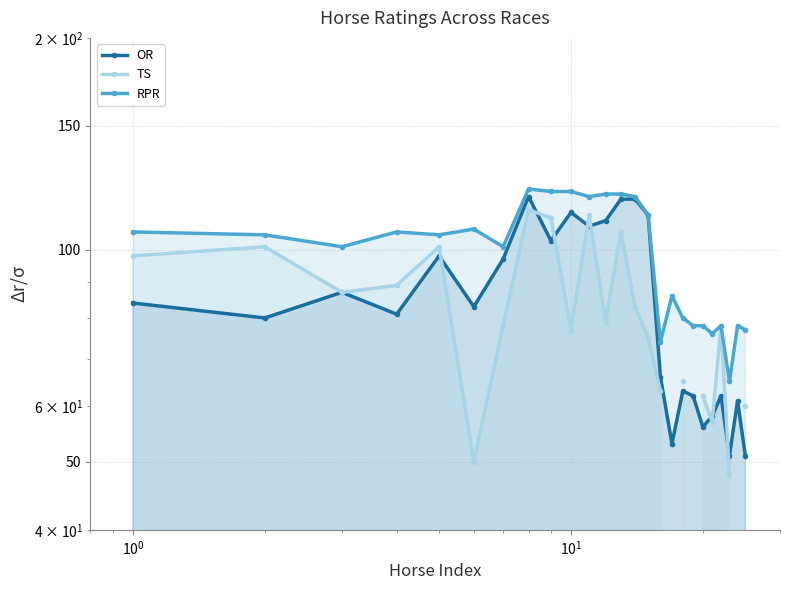

Is the value of TS at 23 greater than the value of OR at $\mathdefault{10^{2}}$?

No